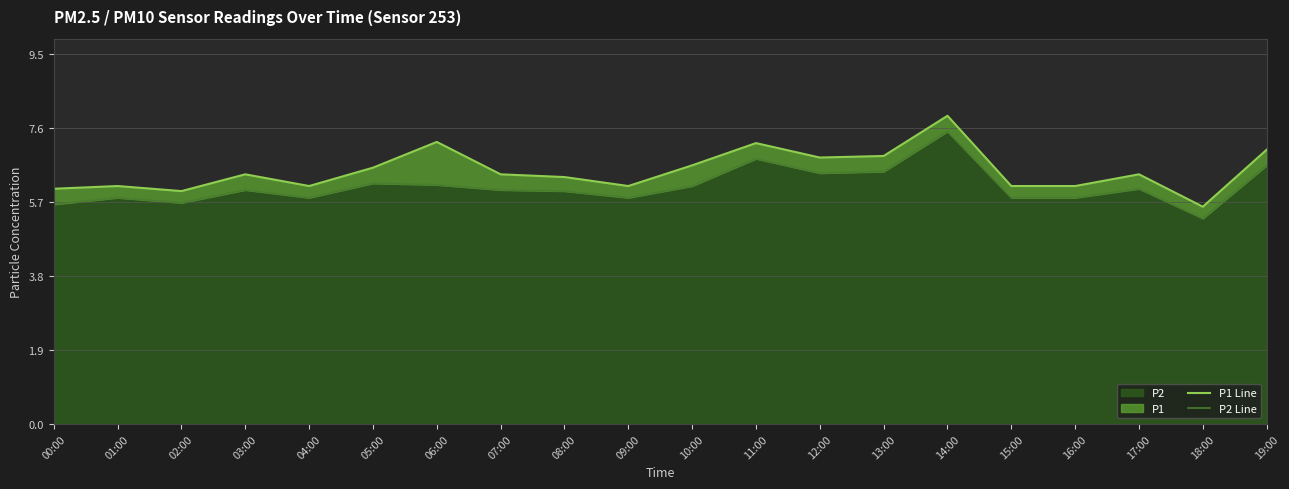

Does the chart have visible grid lines?

Yes